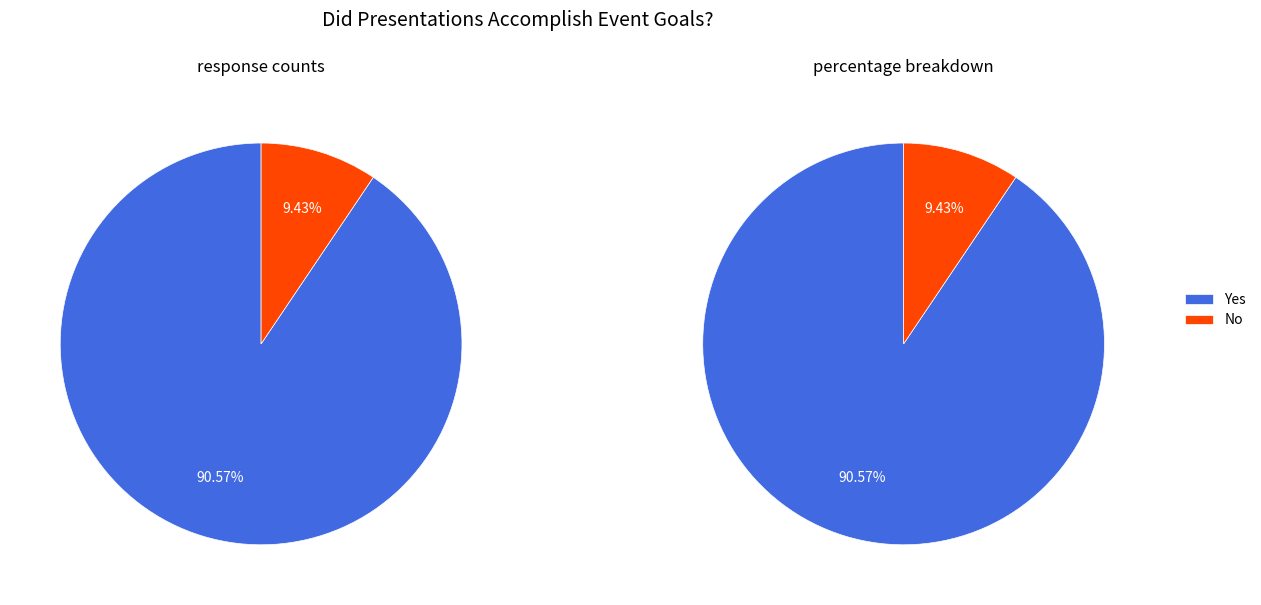

Count the number of slices in the pie.

2